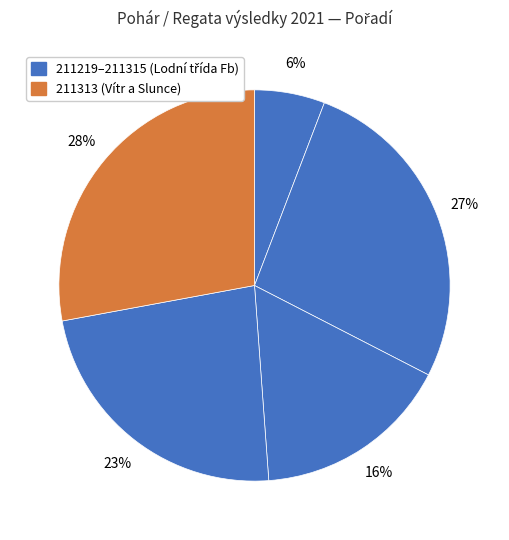

Count the number of slices in the pie.

5